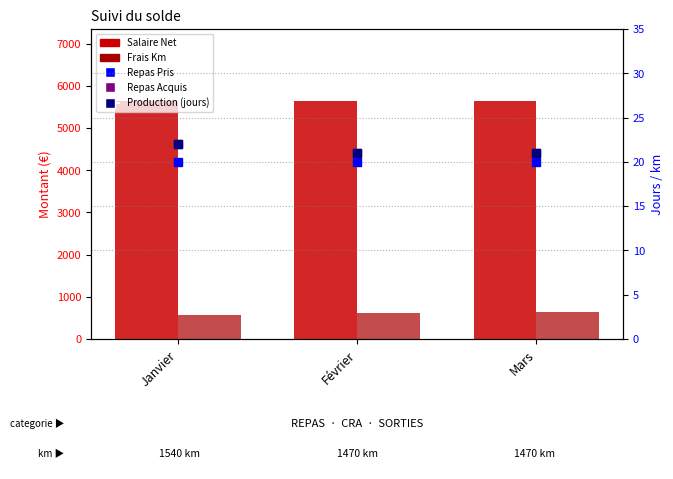

What is the label of the 3rd bar from the left?

Mars